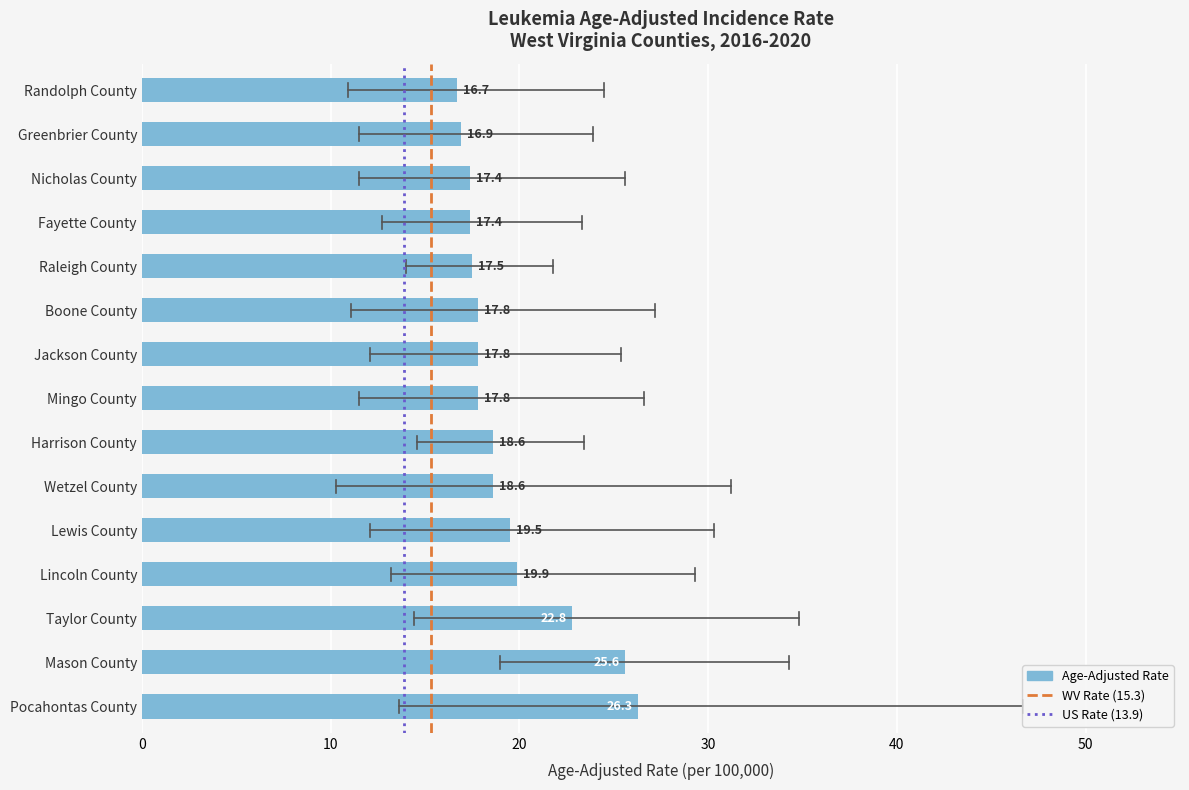

The value at Taylor County is 37.9. True or false?

False